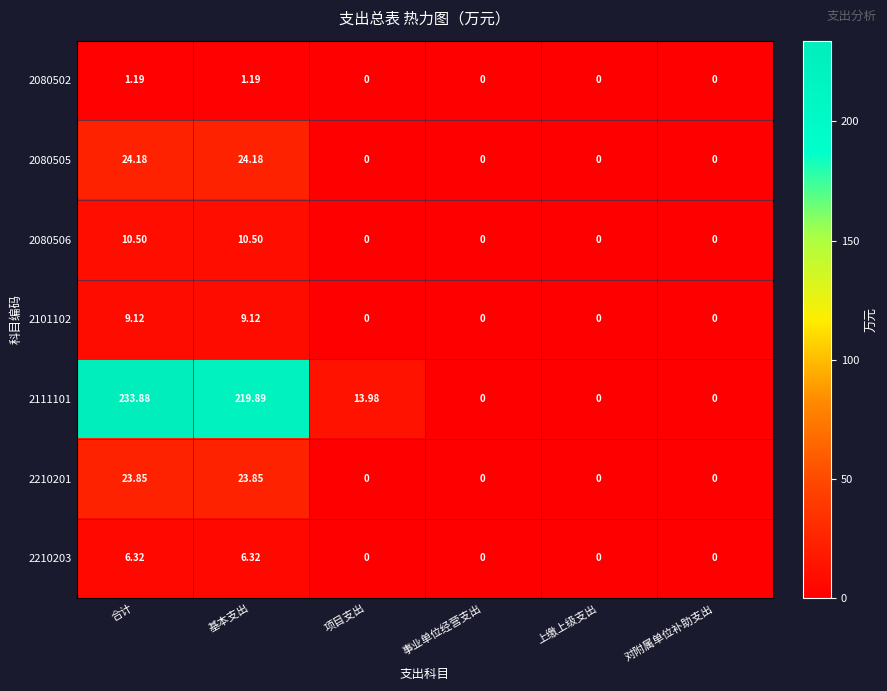

At how many categories does at least one series exceed 107?

2